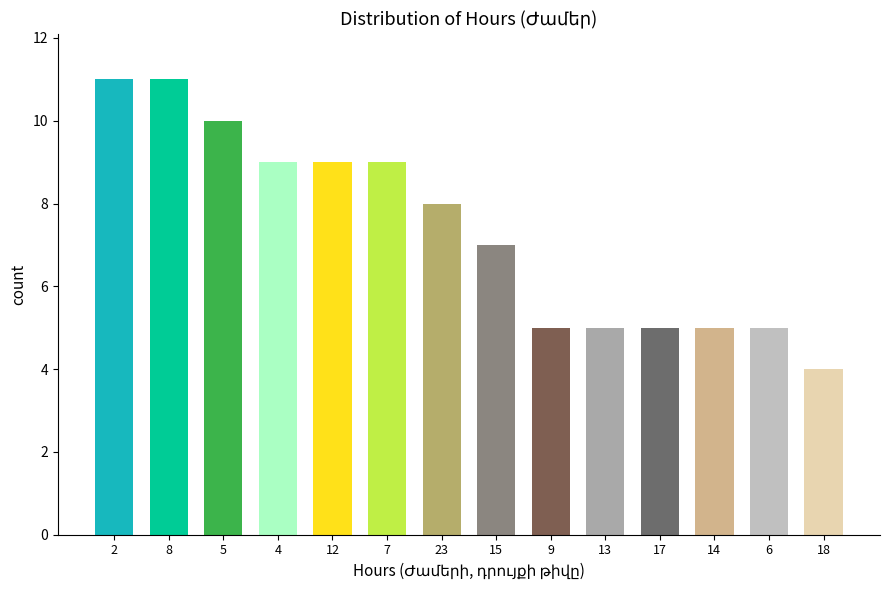

Reading left to right, transcribe all the data shown in this chart.

2=11	8=11	5=10	4=9	12=9	7=9	23=8	15=7	9=5	13=5	17=5	14=5	6=5	18=4